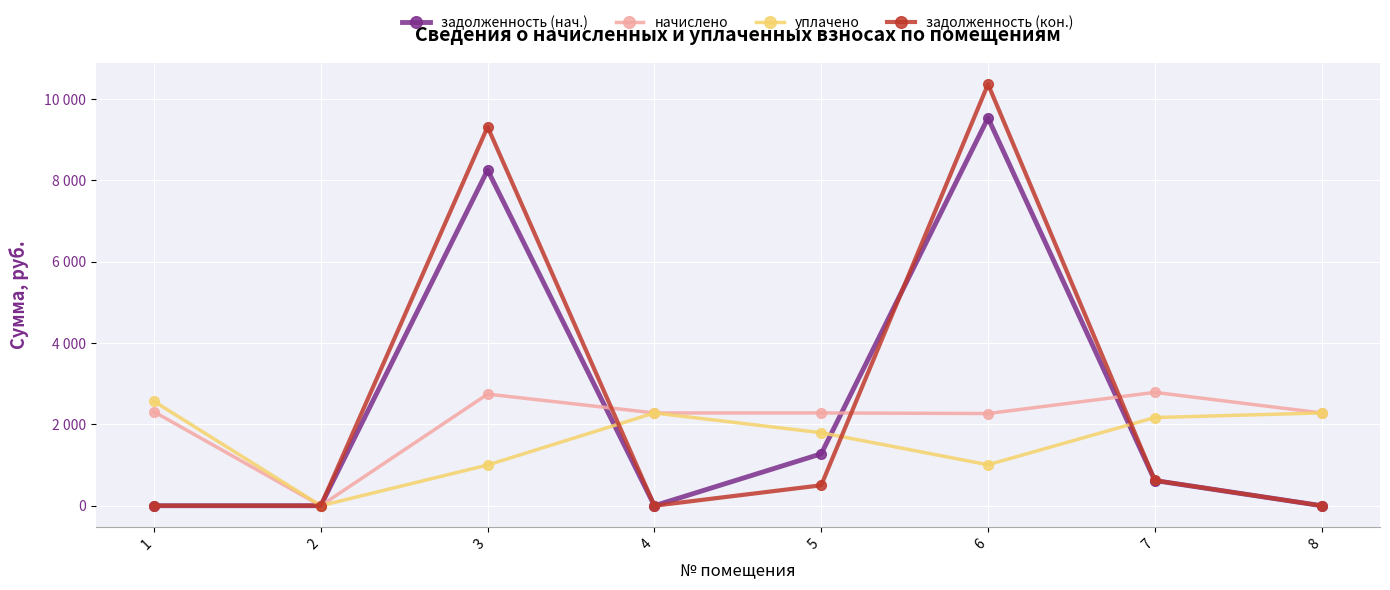

What is the difference between the second highest and second lowest values in the задолженность (нач.) series?

8248.5